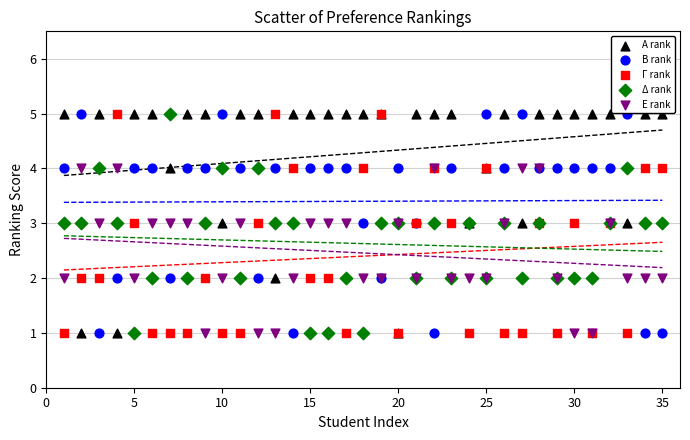

What is the X range (max minus min) for the scatter plot?

34